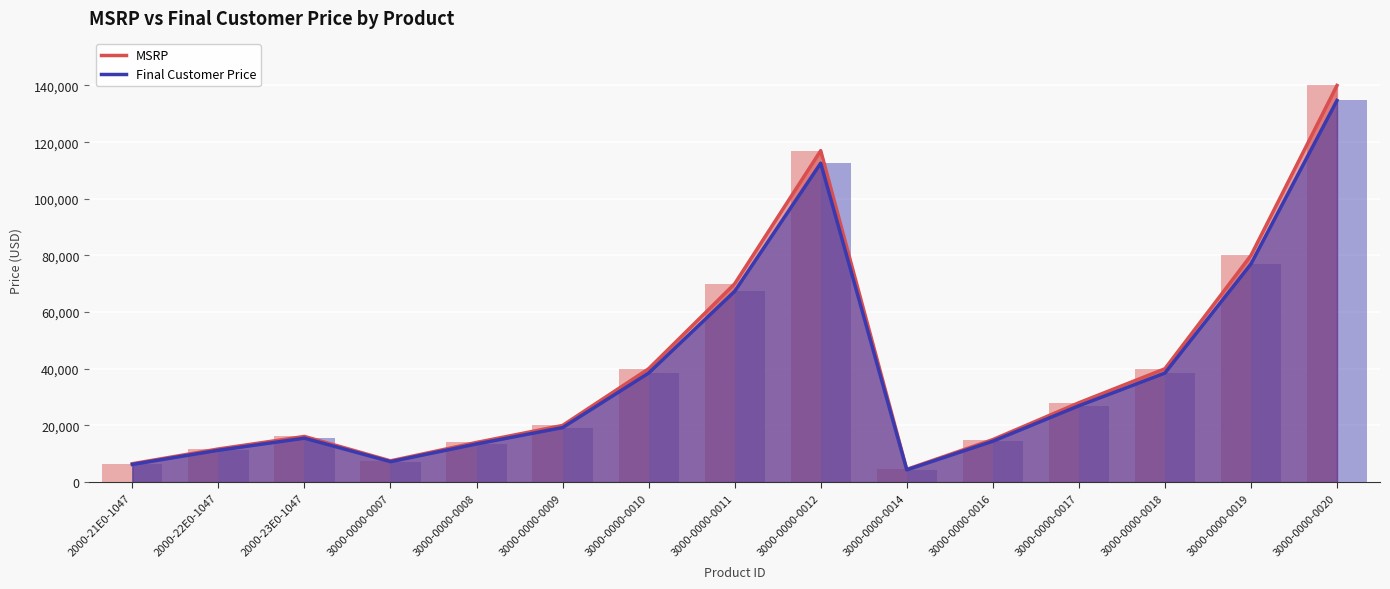

True or false: Final Customer Price has a value of 12083.6 at 3000-0000-0018.

False